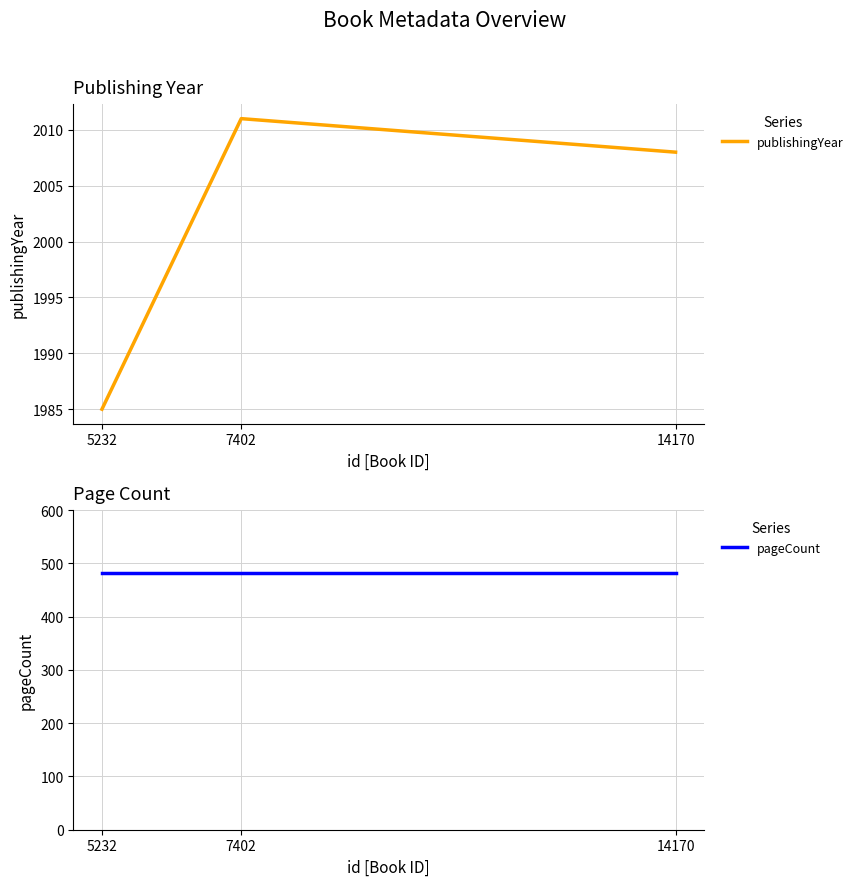

What is the value of the pageCount point at the 1st from the left?

482